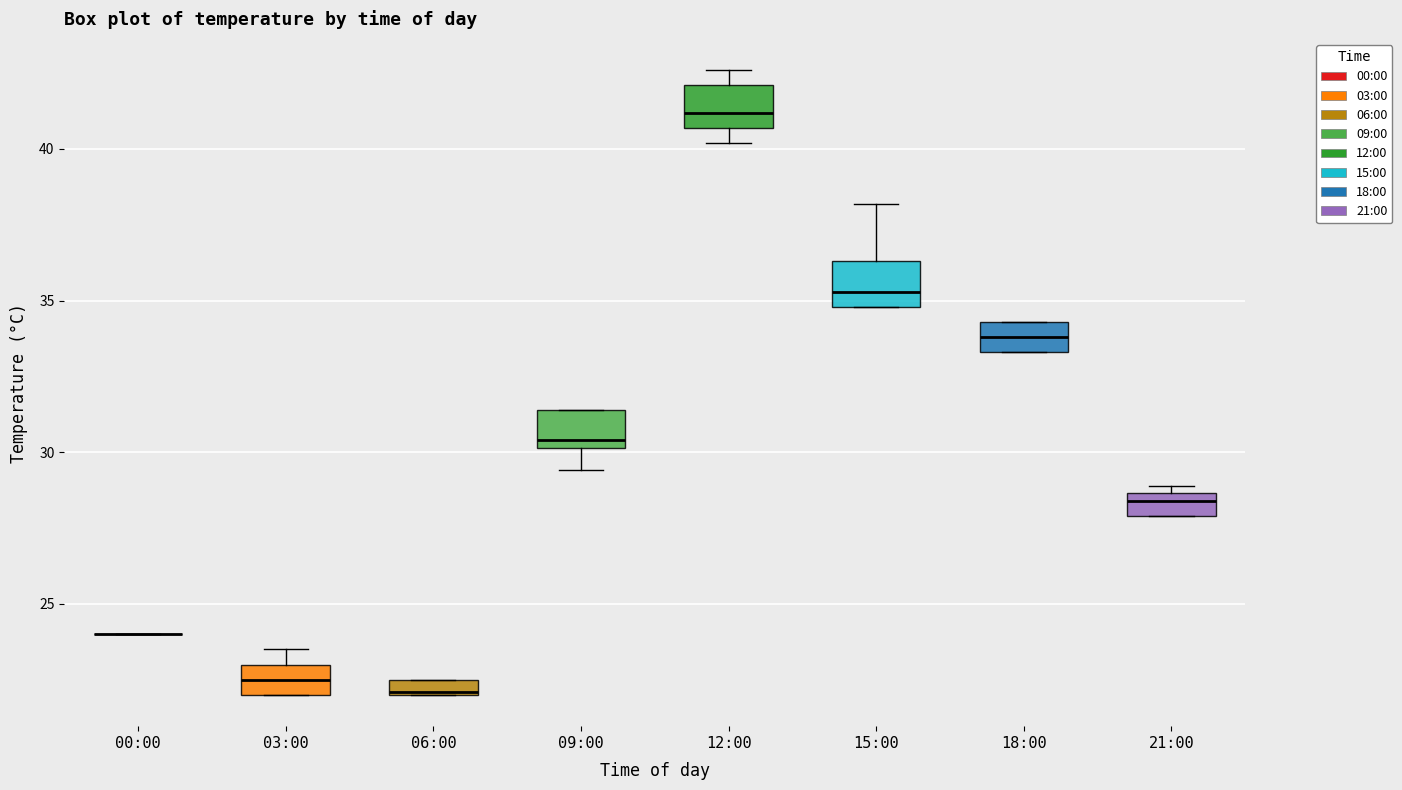

Where is the upper edge of the box for 15:00 on the y-axis? The values are not printed on the chart, so give them approximately, as read against the axis.

36.5